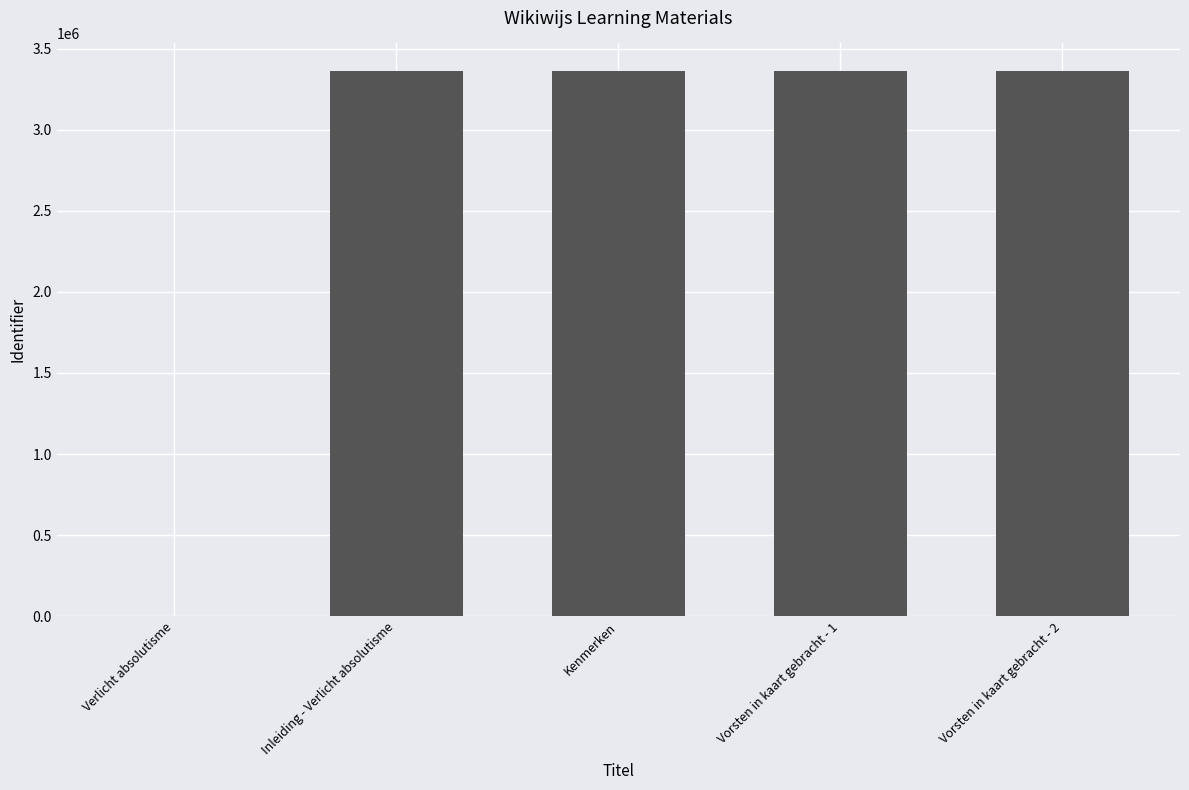

Count the number of data series in this chart.

1